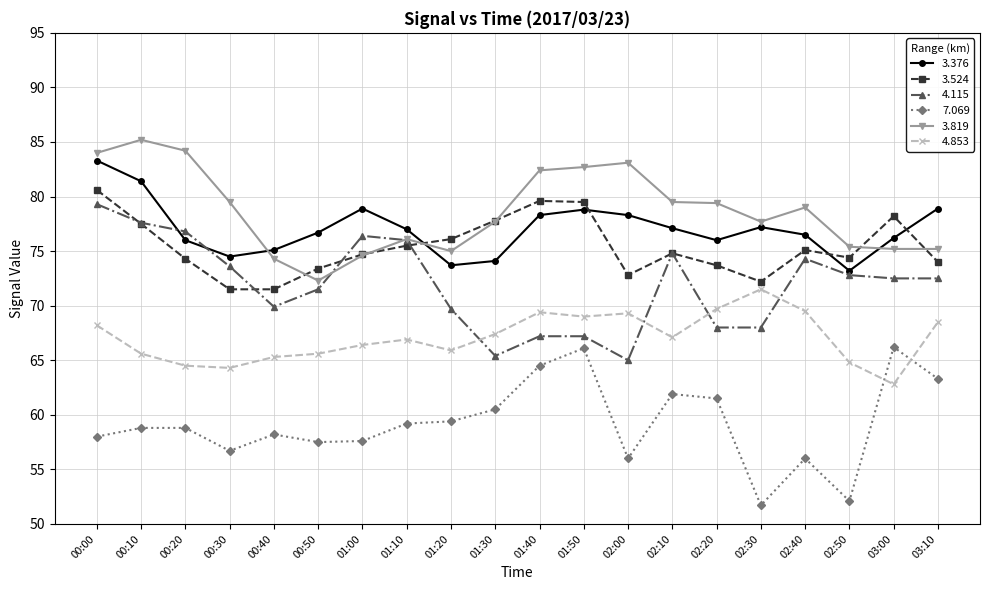

What is the total value across all series at 02:10?

435.2